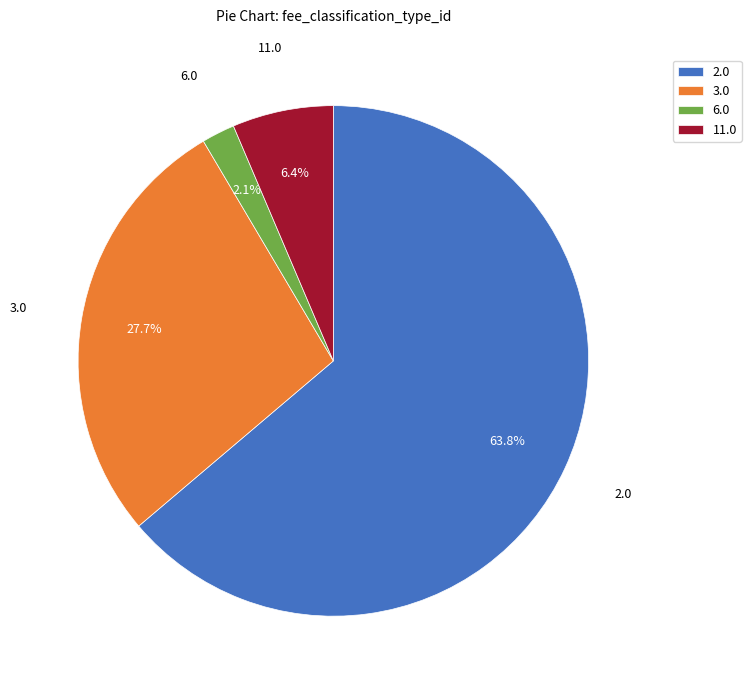

To the nearest percent, what is the difference between the 6.0 and 2.0 slice percentages?

62%